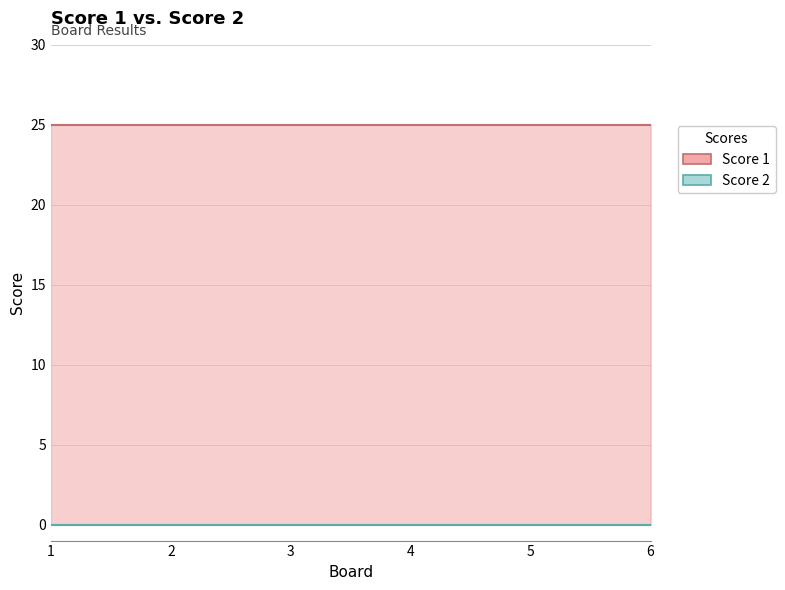

Reading right to left, extract all data points from this chart.

Score 1: 6=25	5=25	4=25	3=25	2=25	1=25
Score 2: 6=0	5=0	4=0	3=0	2=0	1=0